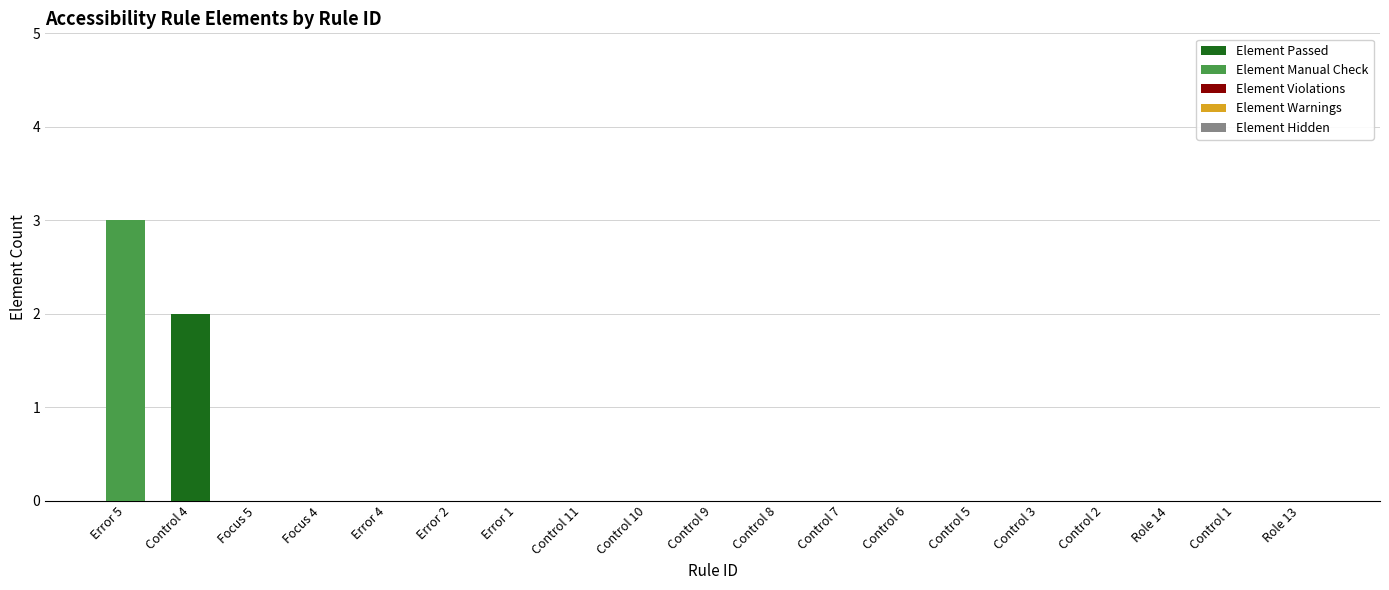

At which category is the sum across all series the highest?

Error 5